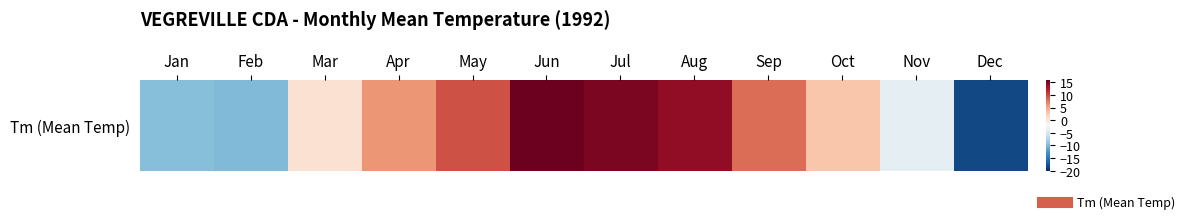

The value at Dec is -18.3. True or false?

True